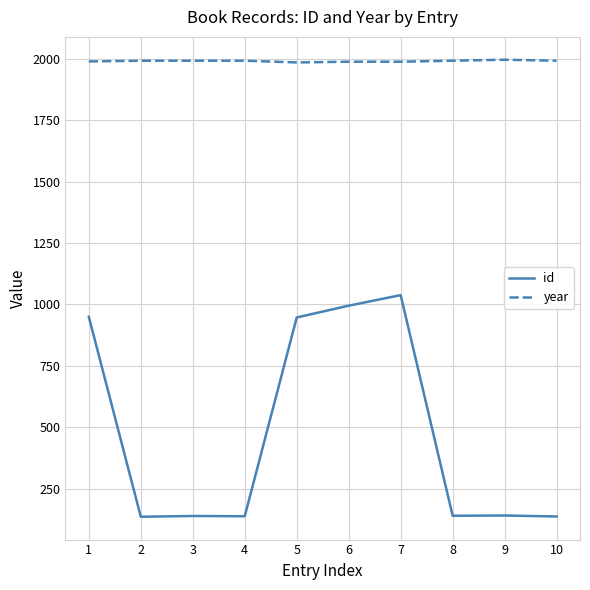

What is the lowest value of the year series?

1985